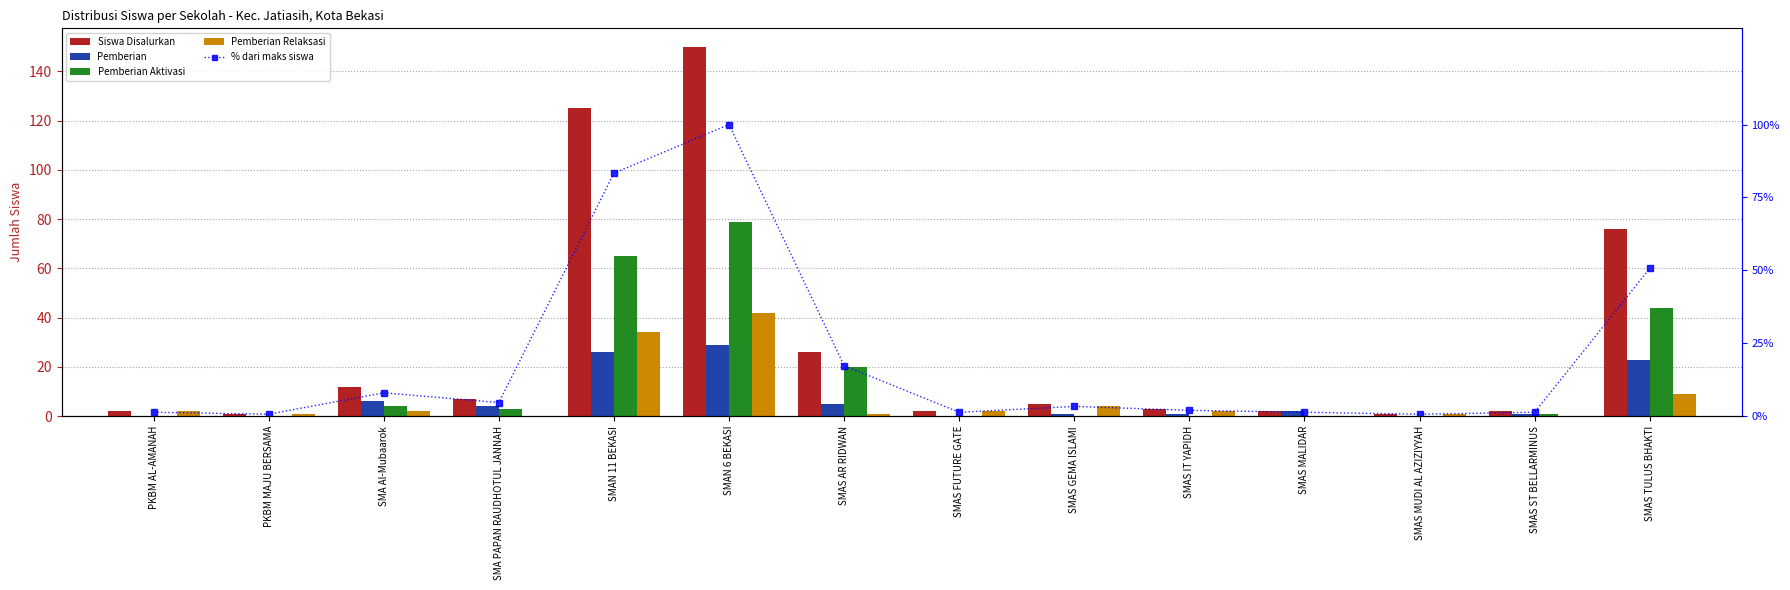

What are all the series names shown in the legend?

Siswa Disalurkan, Pemberian, Pemberian Aktivasi, Pemberian Relaksasi, % dari maks siswa